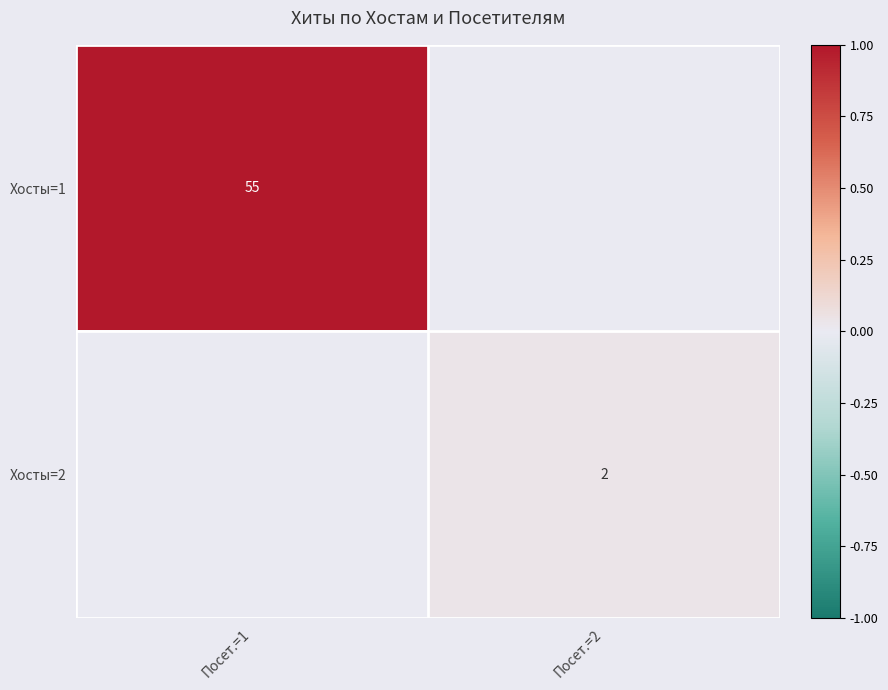

True or false: Хосты=1 has a value of 55 at Посет.=1.

True